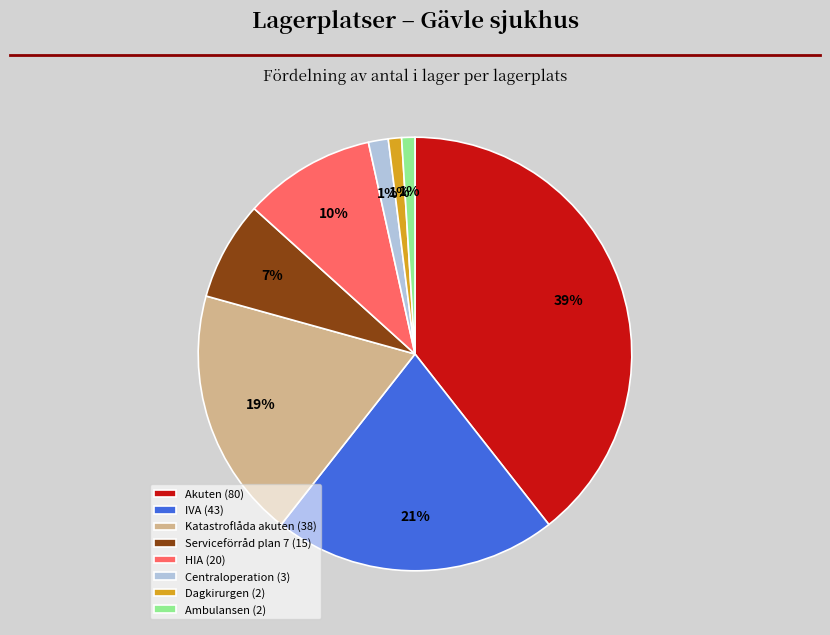

Is it true that IVA (43) is 27% of the pie?

False